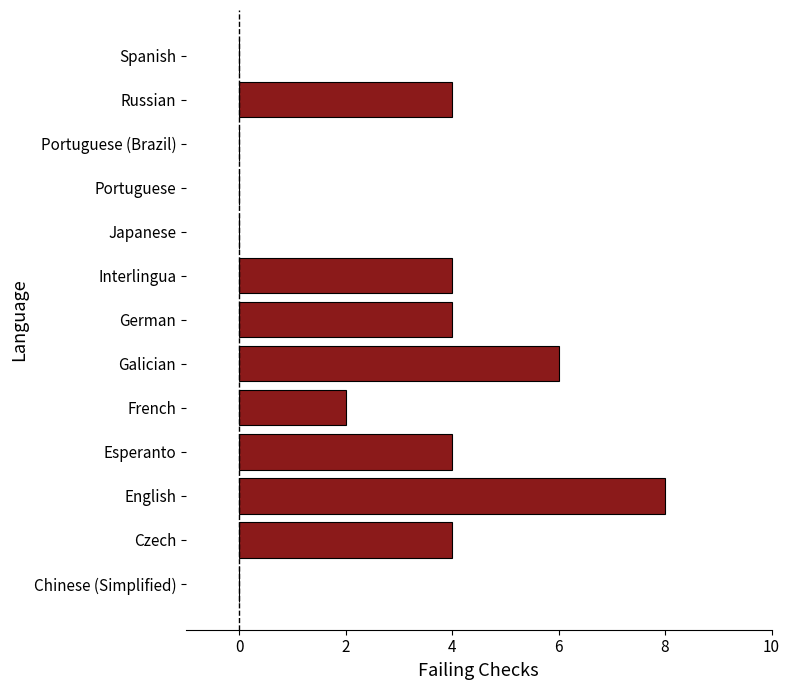

How many distinct data groups are displayed?

1